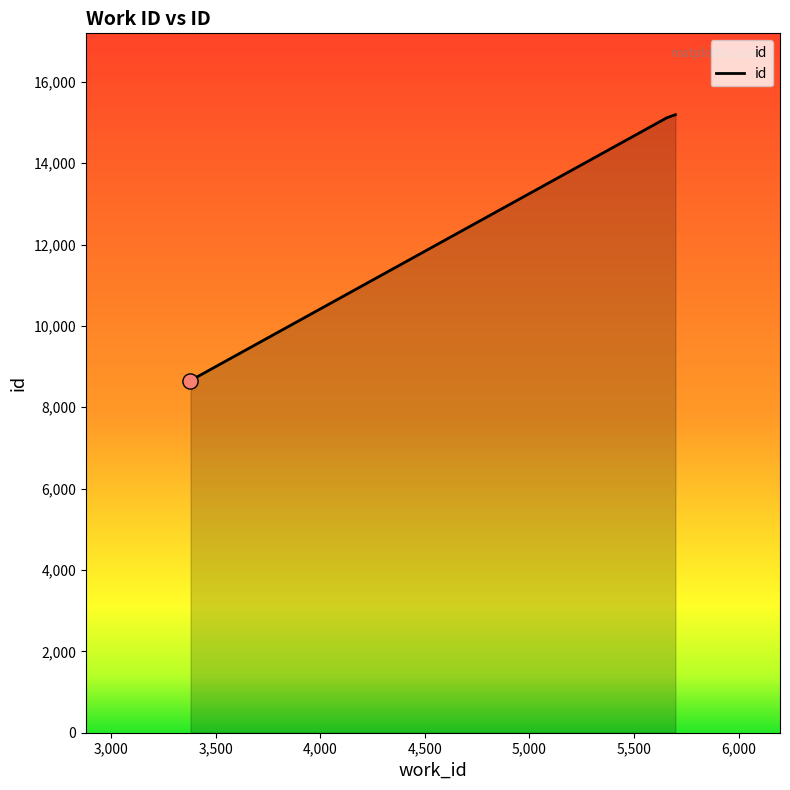

What is the greatest value displayed?

15193